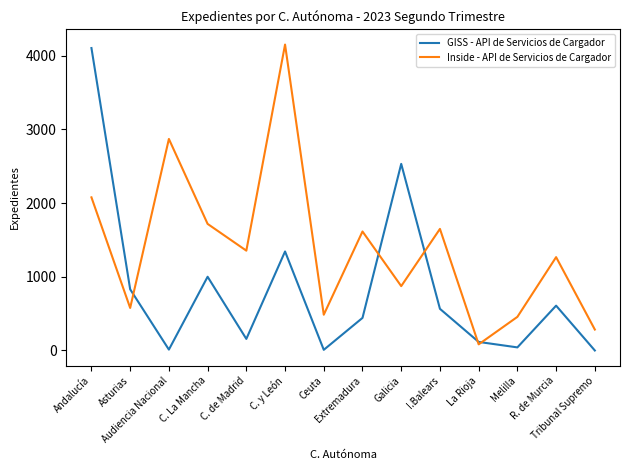

What are all the series names shown in the legend?

GISS - API de Servicios de Cargador, Inside - API de Servicios de Cargador